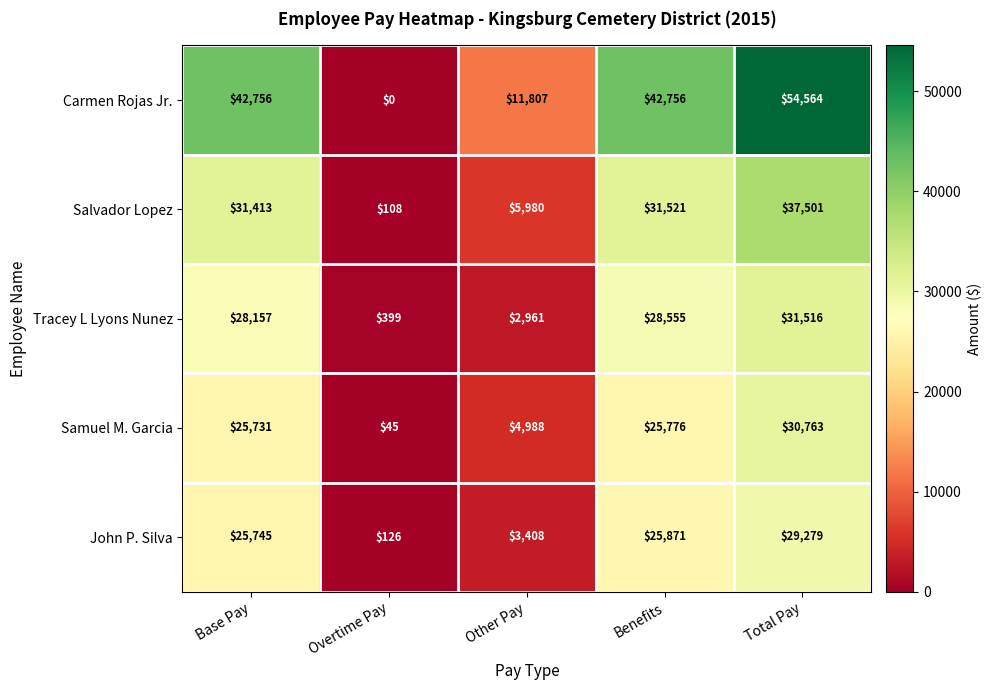

At which label does Carmen Rojas Jr. reach its minimum?

Overtime Pay